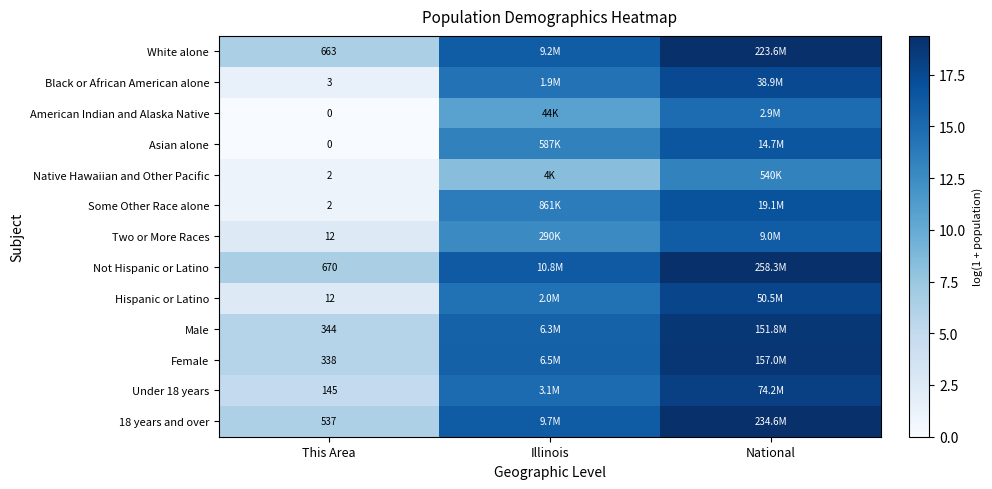

Read the Some Other Race alone value at Illinois.

13.7